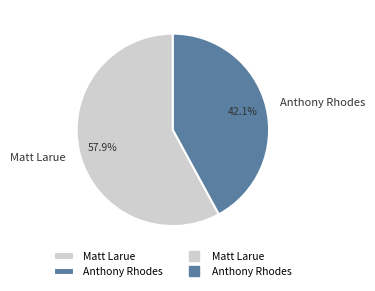

Which has a higher value, Matt Larue or Anthony Rhodes?

Matt Larue